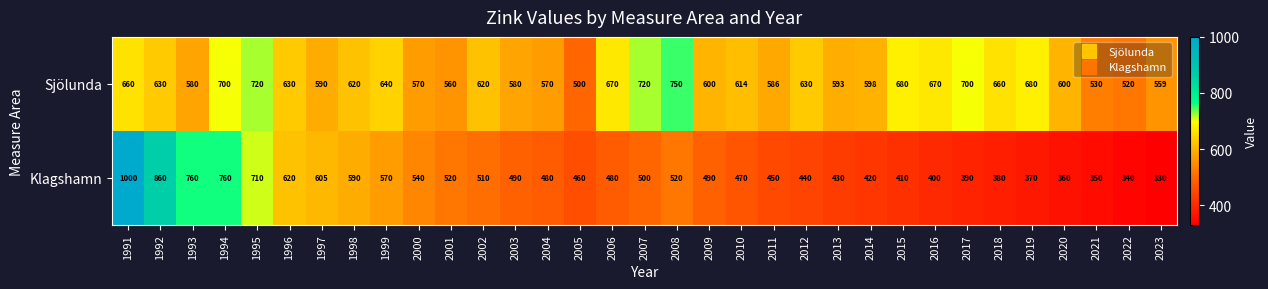

What is the sum of the Sjölunda values at 2022 and 2000?

1090